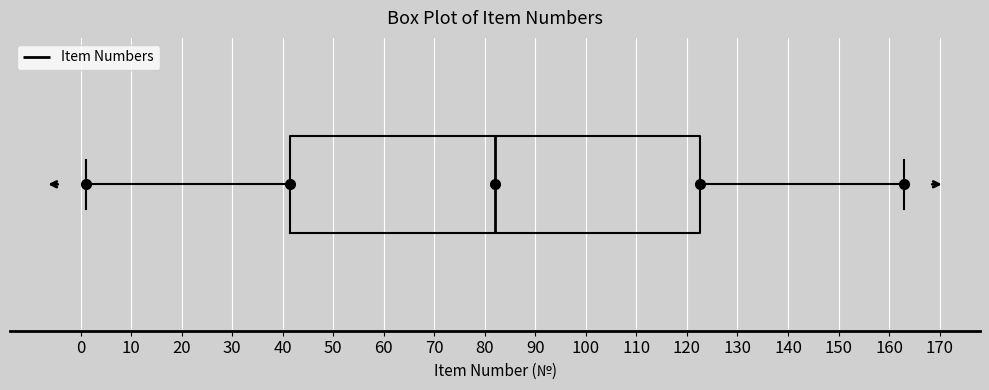

Read this box plot against the x-axis: the position of the median line, the range covered by the box, and the ends of both whiskers. The values are not printed on the chart, so give them approximately, as read against the axis.

median 82, box 42 to 123, whiskers 1 to 163